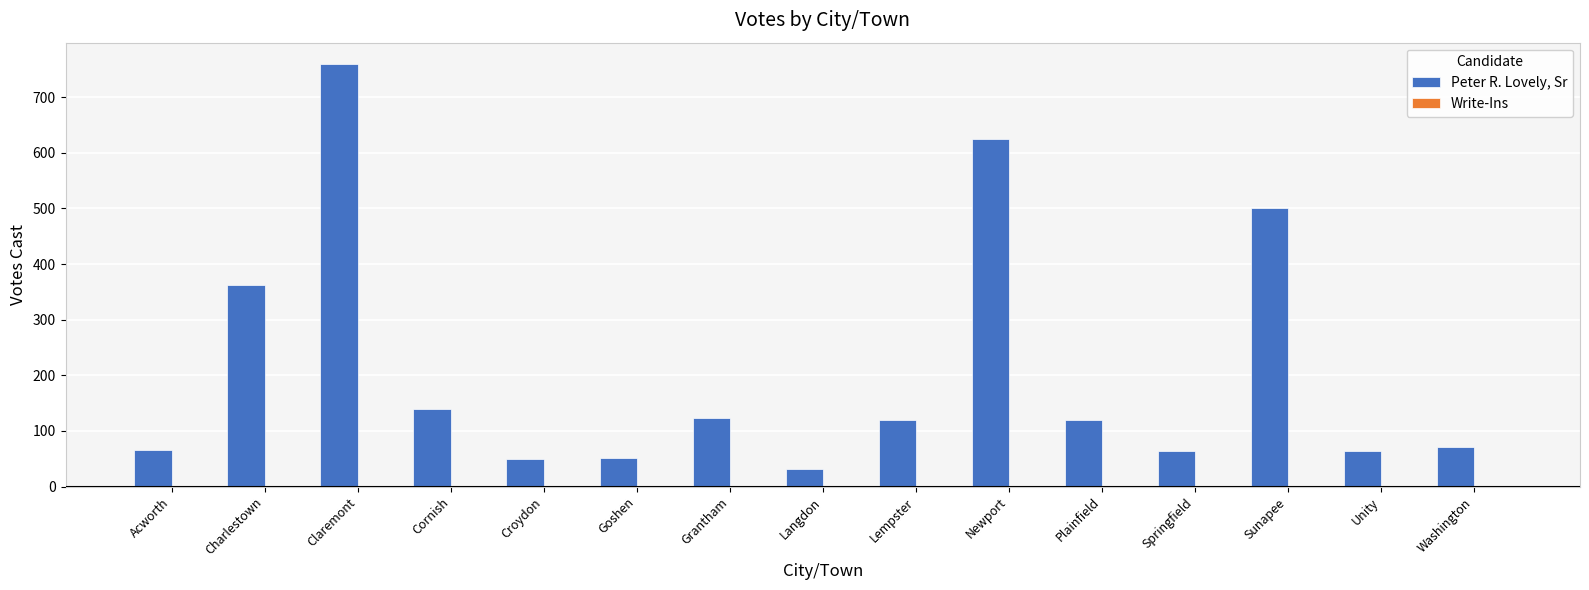

At which label is the value closest to 395?

Charlestown